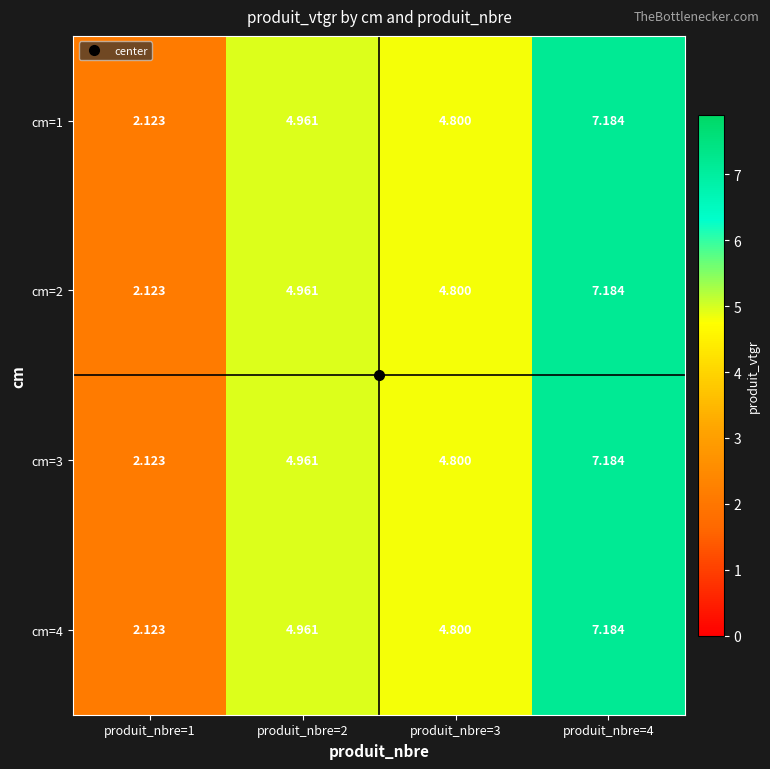

Is the value of cm=1 at produit_nbre=4 greater than the value of cm=4 at produit_nbre=2?

Yes